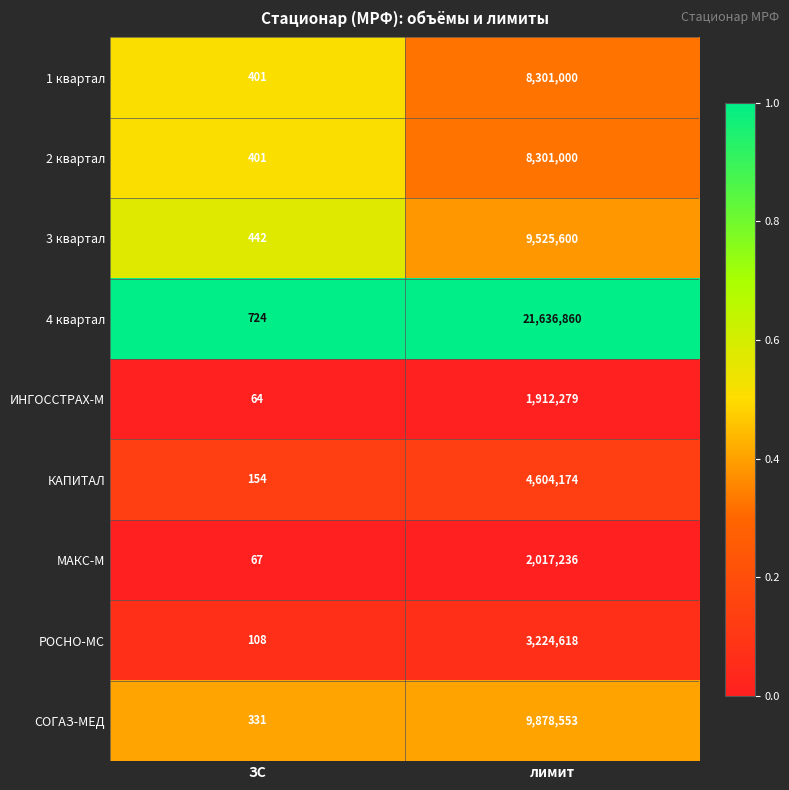

Which series has the largest range (max minus min)?

4 квартал